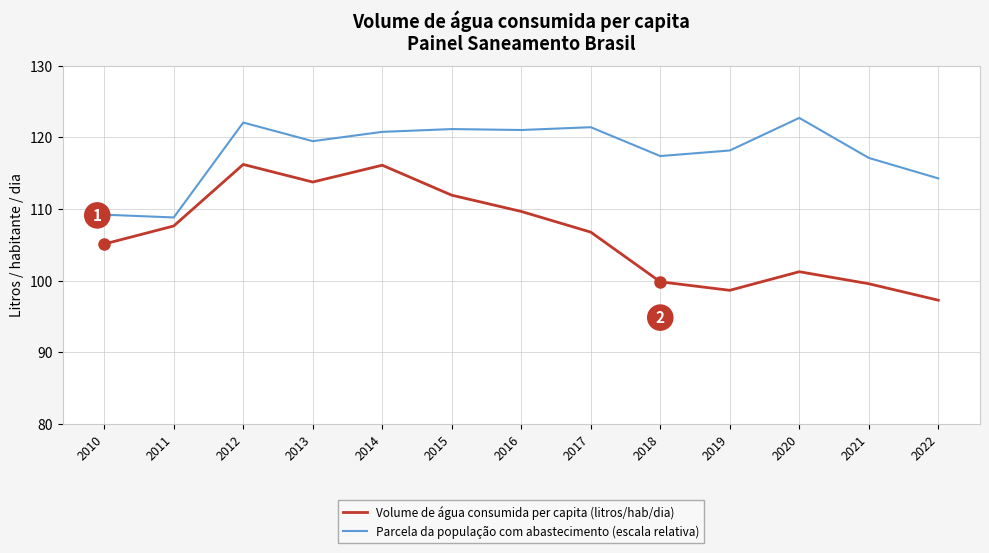

Which category has the lowest value across all series?

2022